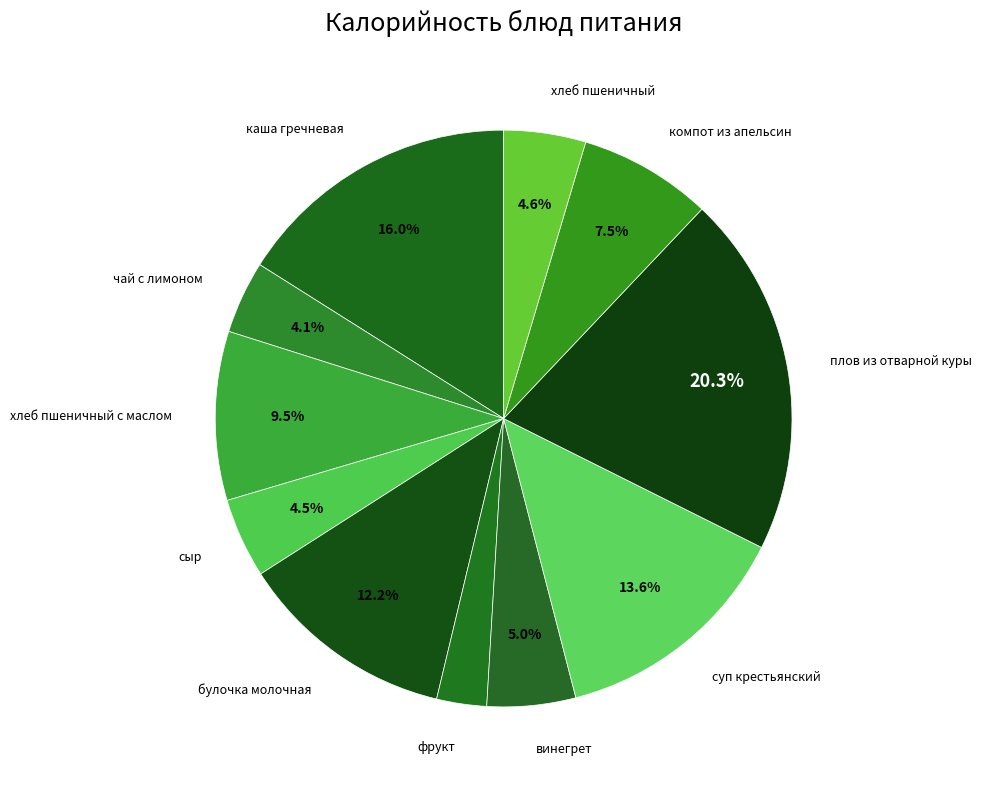

How many segments does this pie chart have?

11